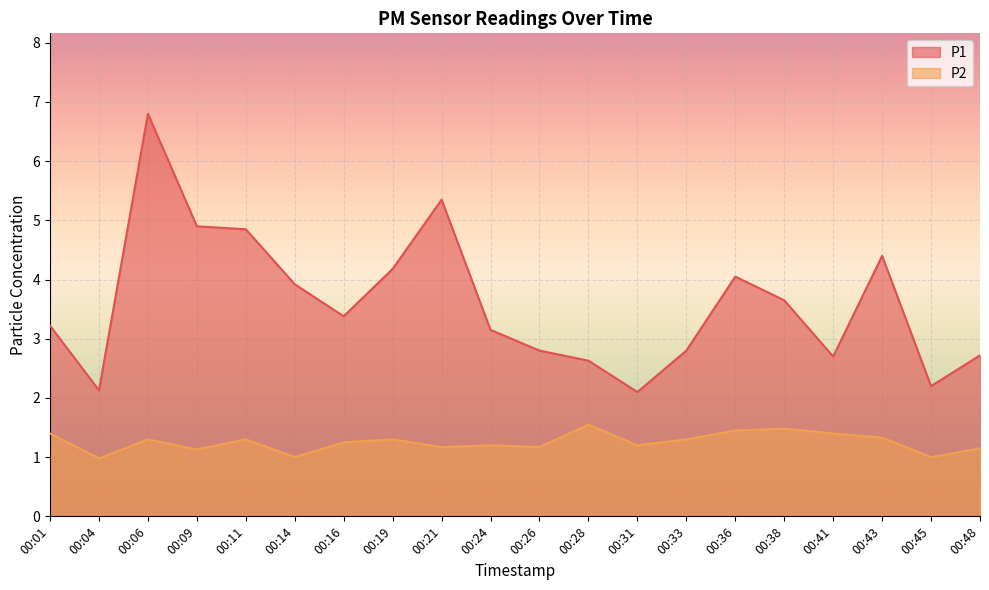

What is the lowest value of the P2 series?

1.0